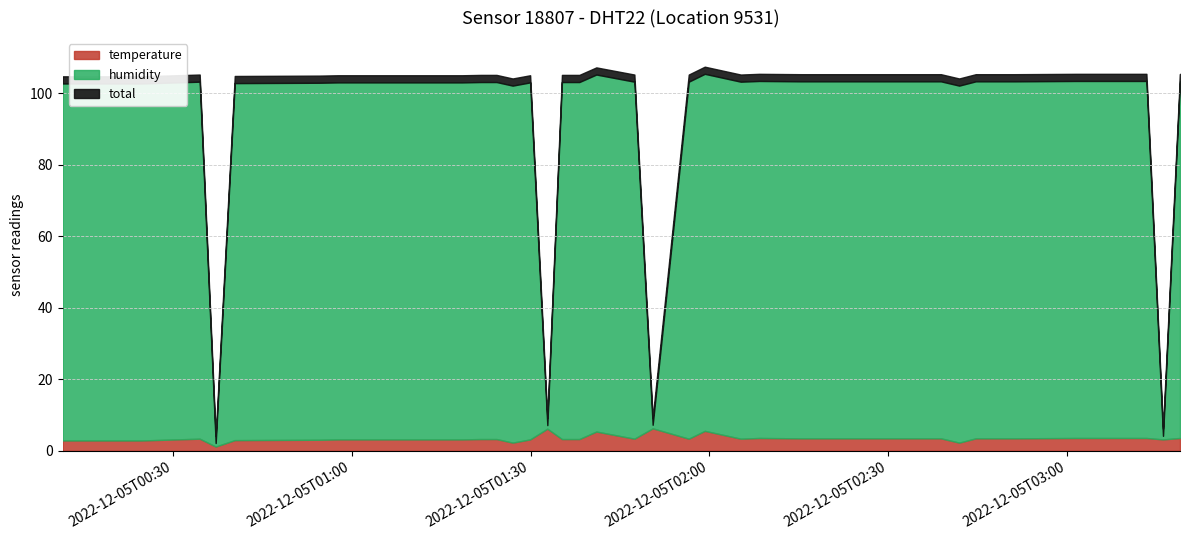

At how many categories does at least one series exceed 15?

36